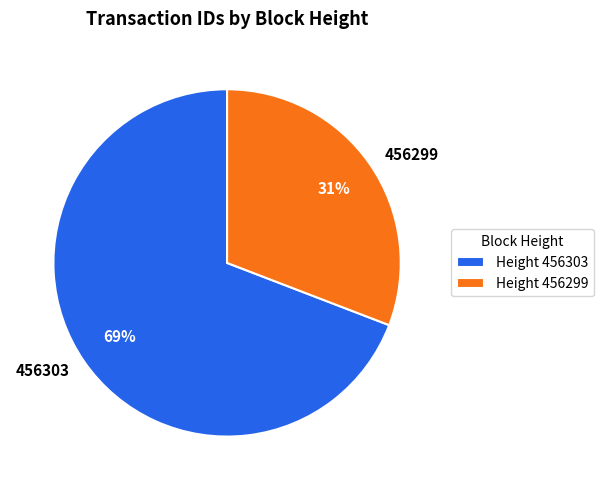

The 456299 slice represents 36% of the pie. True or false?

False